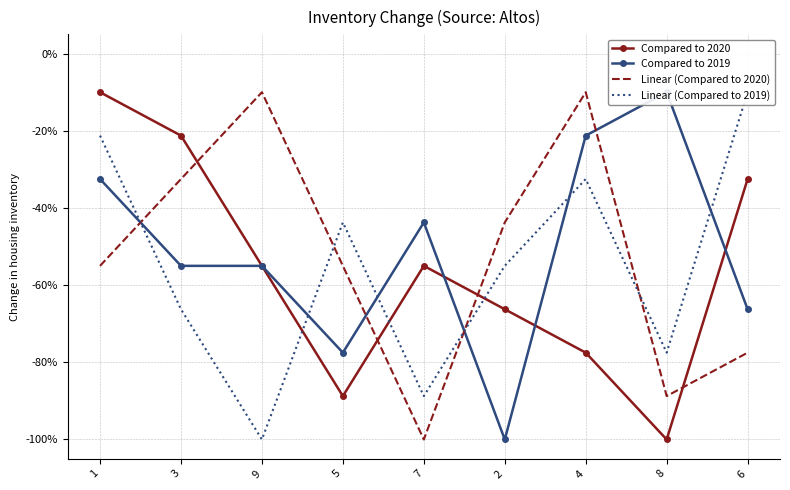

Which series ends up on top after the final intersection of Compared to 2020 and Linear (Compared to 2020)?

Compared to 2020